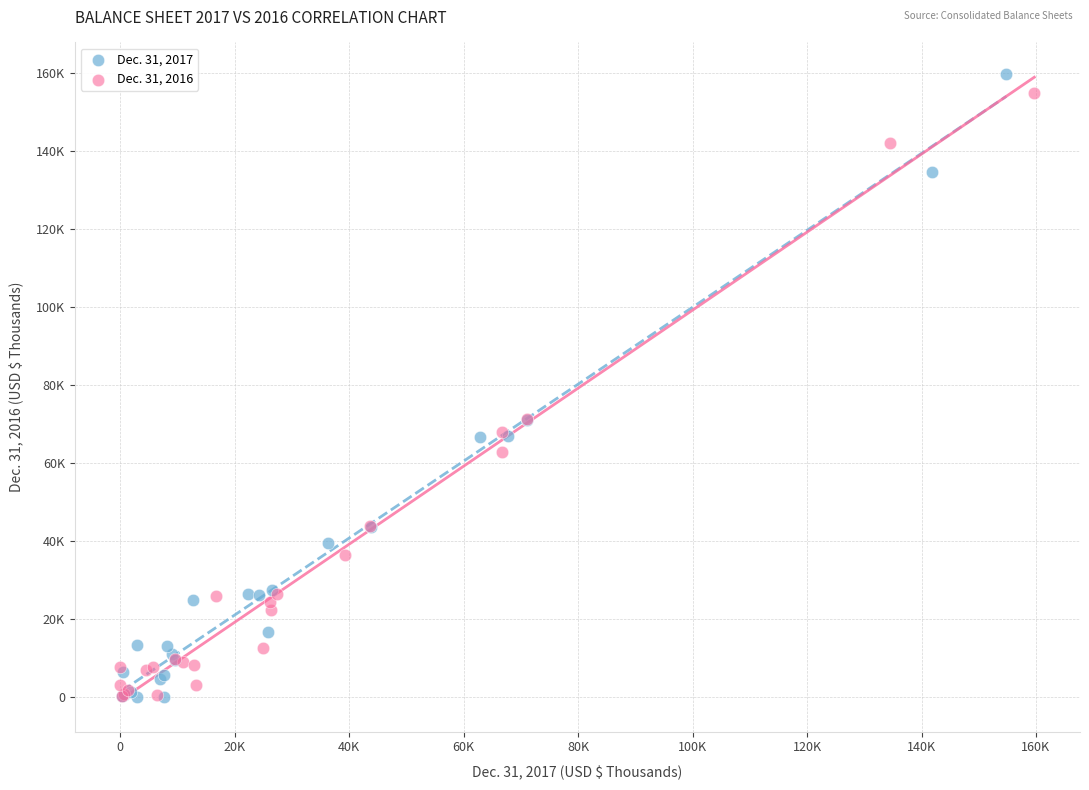

Which series reaches the maximum Y coordinate?

Dec. 31, 2017